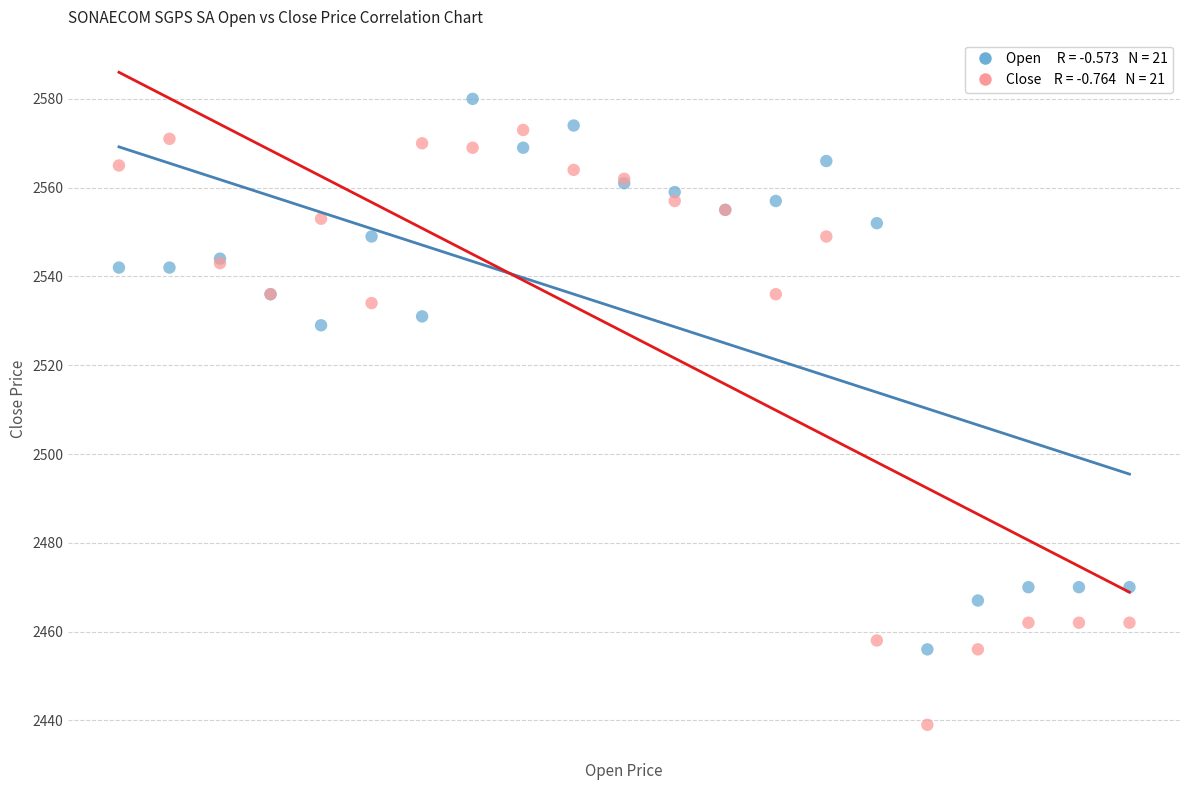

Across all series, what Y value is closest to 2509?

2529